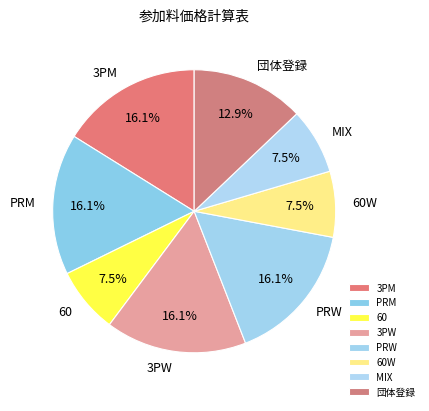

Combined, do PRM and 3PM account for over 50%?

No